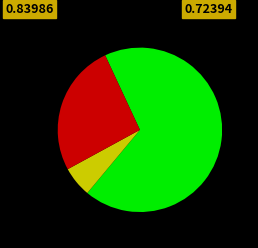

Count the number of slices in the pie.

3